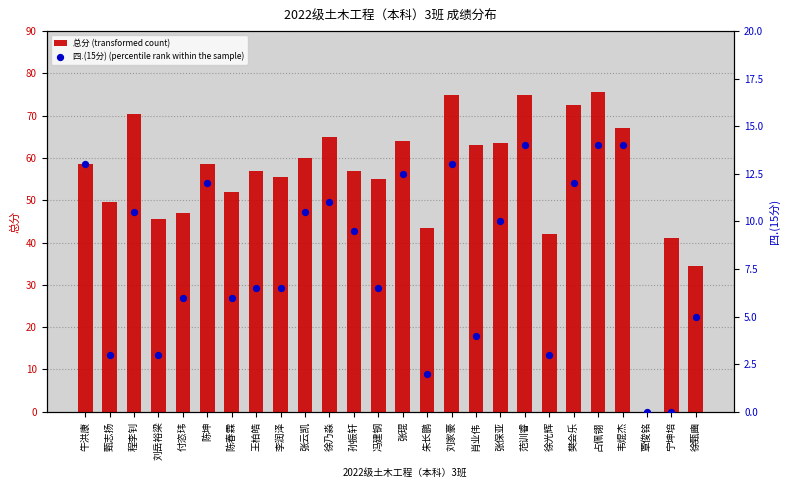

At how many categories does at least one series exceed 13?

25